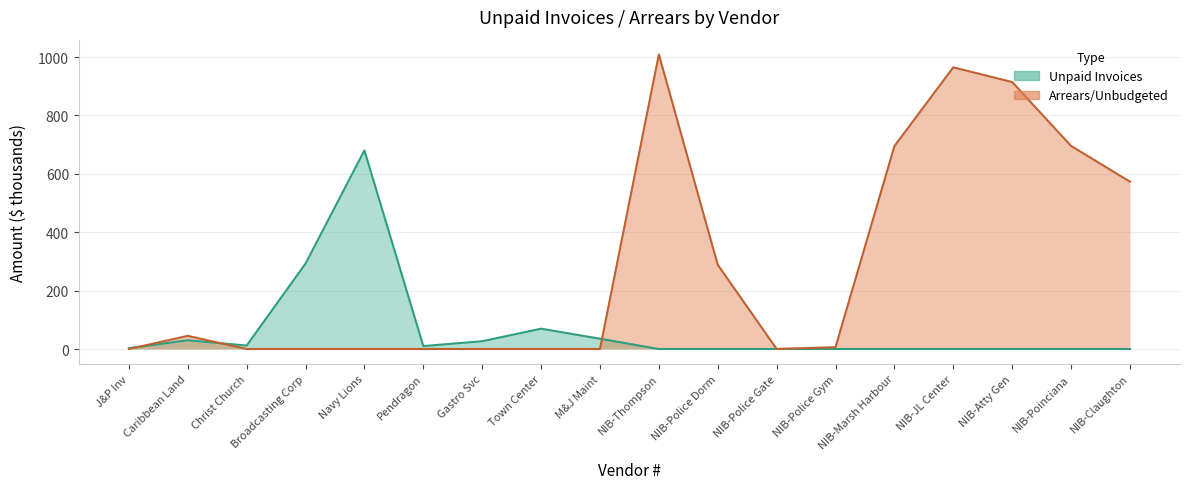

How many categories are shown in the chart?

18